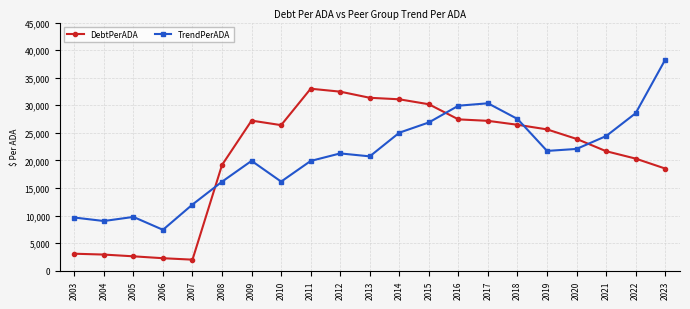

Is the value of TrendPerADA at 2023 greater than the value of DebtPerADA at 2020?

Yes